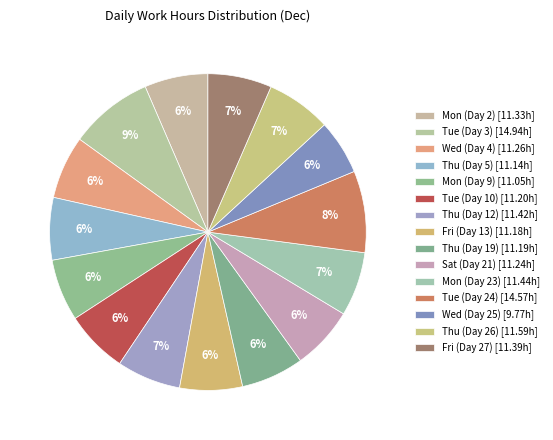

How many segments does this pie chart have?

15